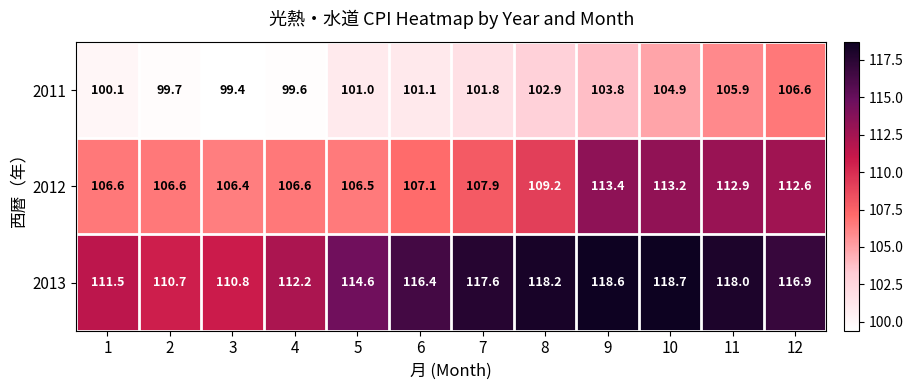

The value of 2012 at 11 is 47.8. True or false?

False